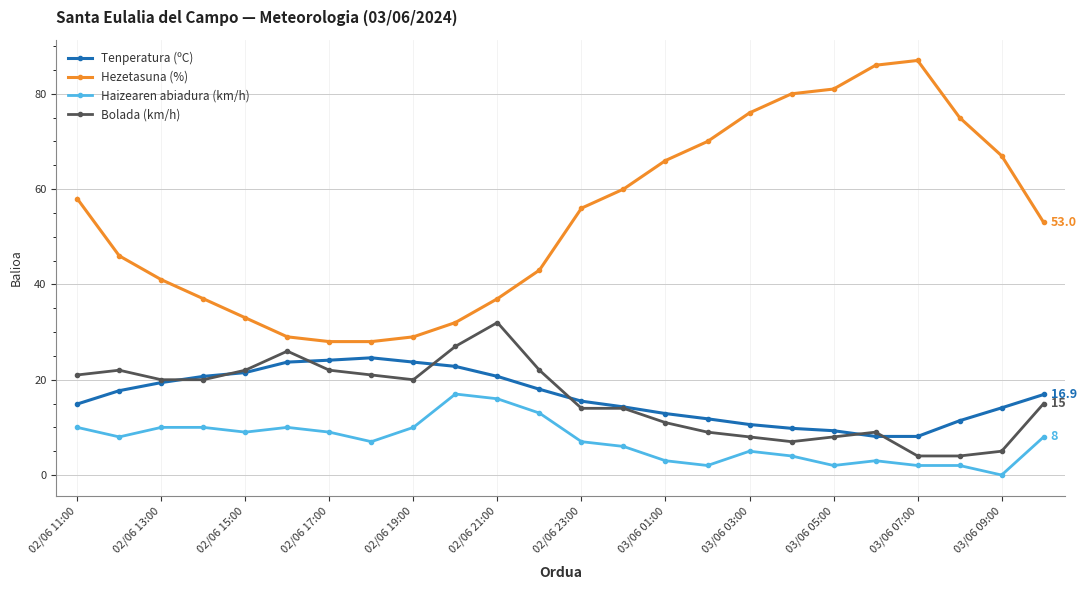

True or false: Haizearen abiadura (km/h) and Bolada (km/h) intersect in this chart.

False